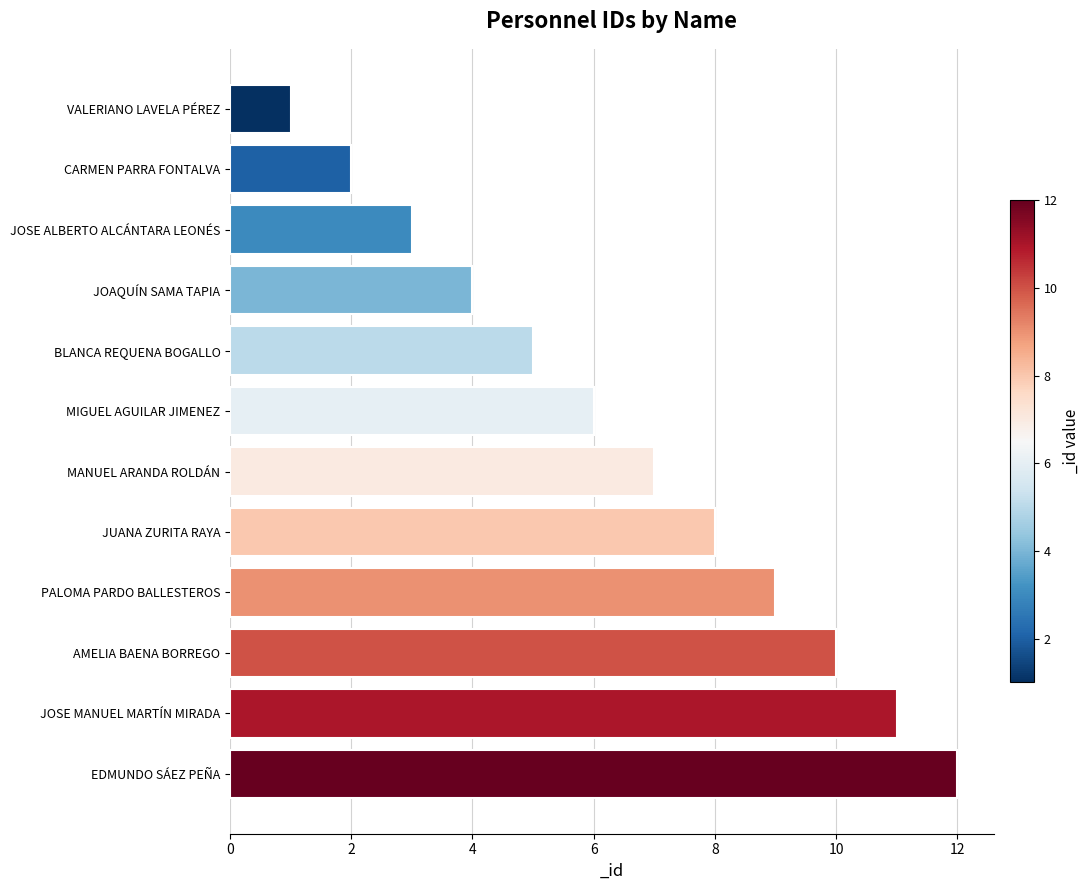

Rank the categories by value from lowest to highest.

VALERIANO LAVELA PÉREZ, CARMEN PARRA FONTALVA, JOSE ALBERTO ALCÁNTARA LEONÉS, JOAQUÍN SAMA TAPIA, BLANCA REQUENA BOGALLO, MIGUEL AGUILAR JIMENEZ, MANUEL ARANDA ROLDÁN, JUANA ZURITA RAYA, PALOMA PARDO BALLESTEROS, AMELIA BAENA BORREGO, JOSE MANUEL MARTÍN MIRADA, EDMUNDO SÁEZ PEÑA